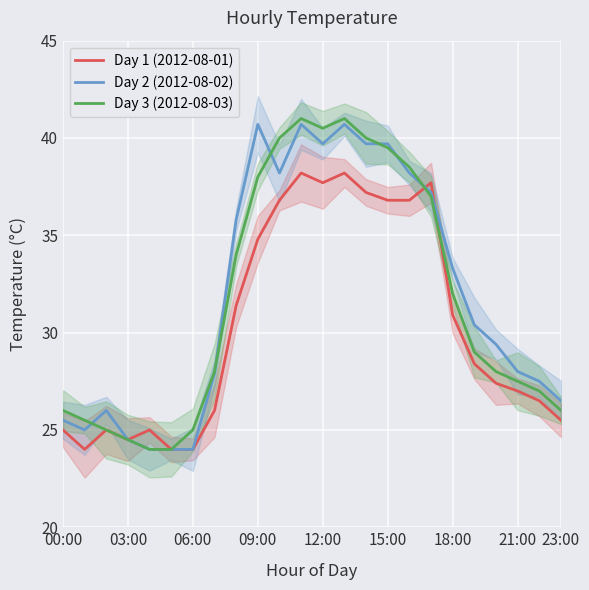

What is the lowest value of the Day 1 (2012-08-01) series?

24.0